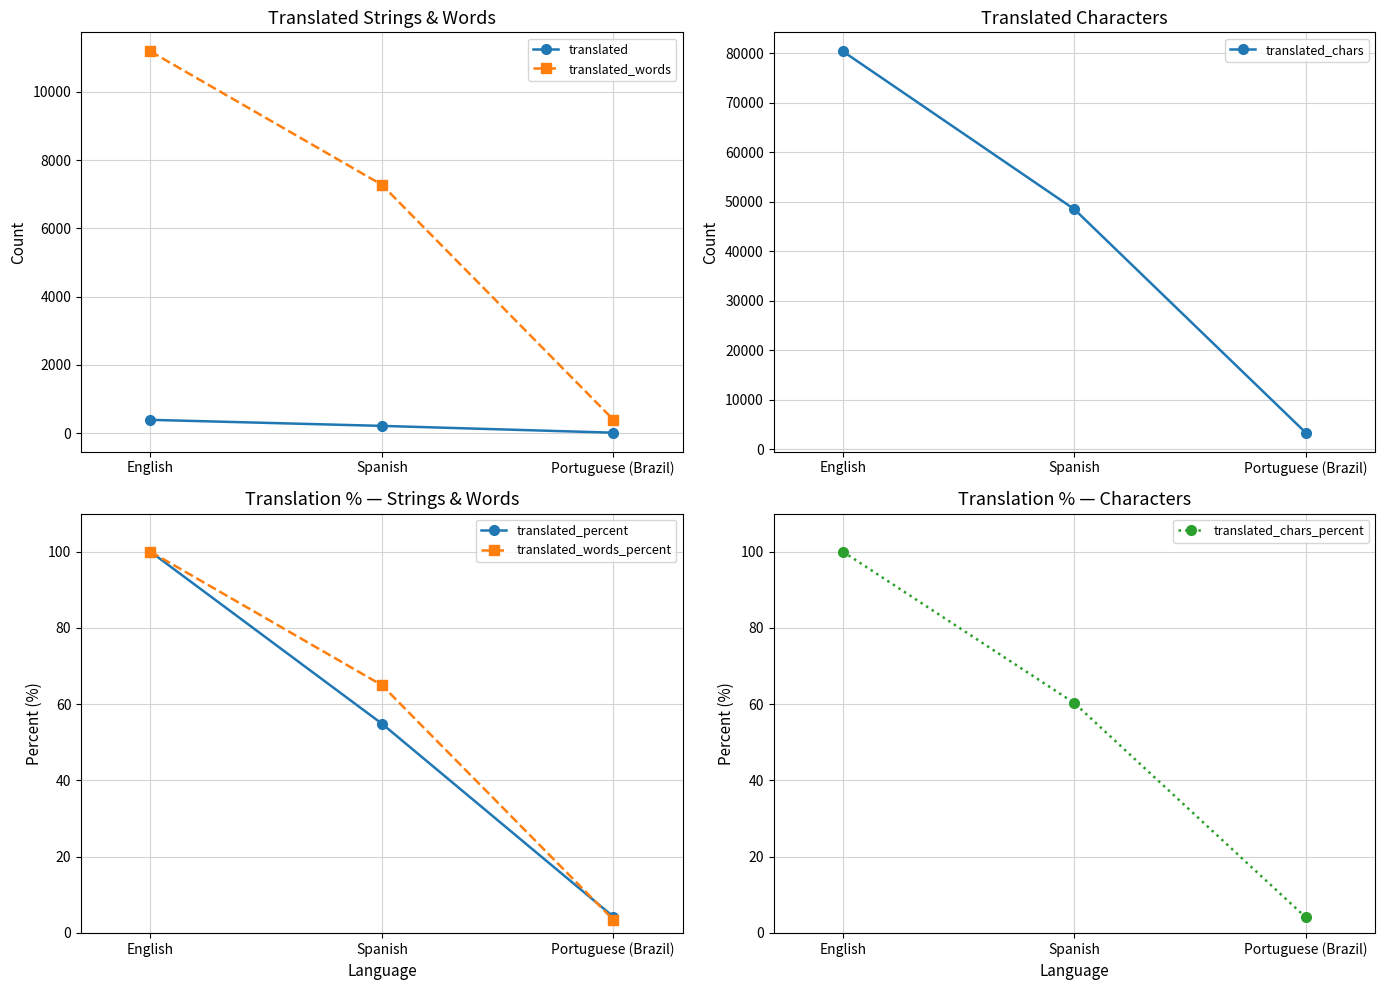

What is the label of the 1st point from the left?

English